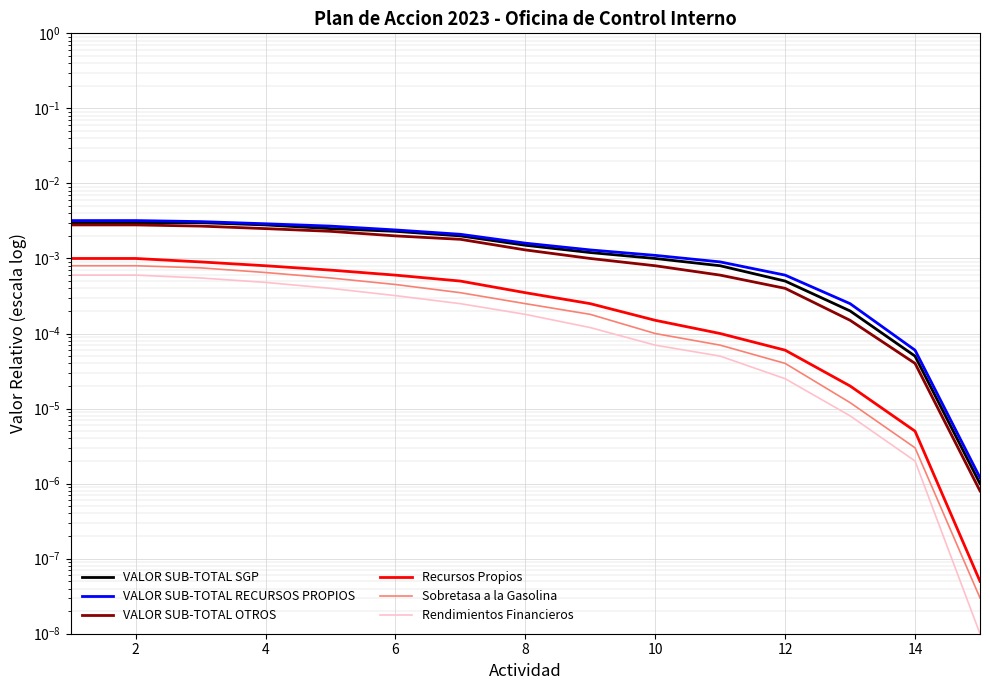

The VALOR SUB-TOTAL OTROS series shows 0.0 at 12. True or false?

True